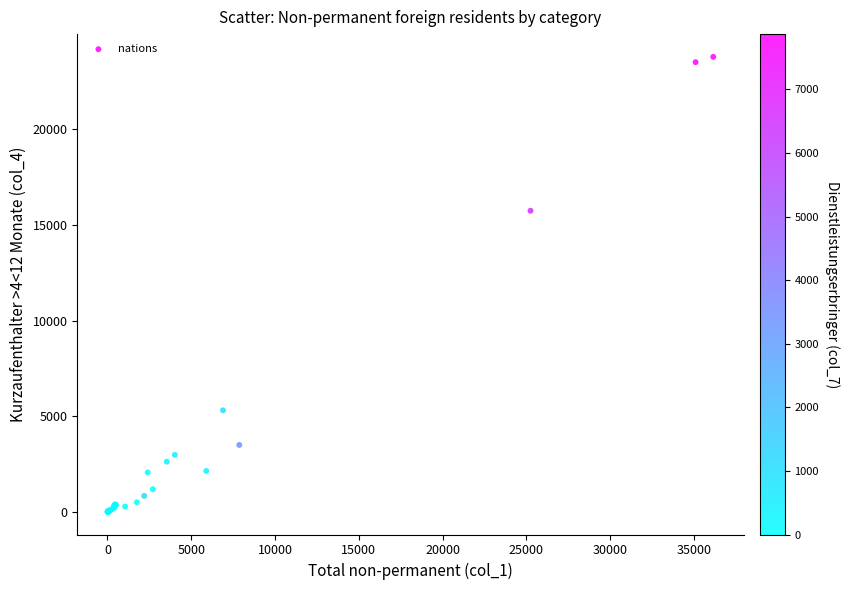

What Y value in the scatter plot is closest to 11899?

15747